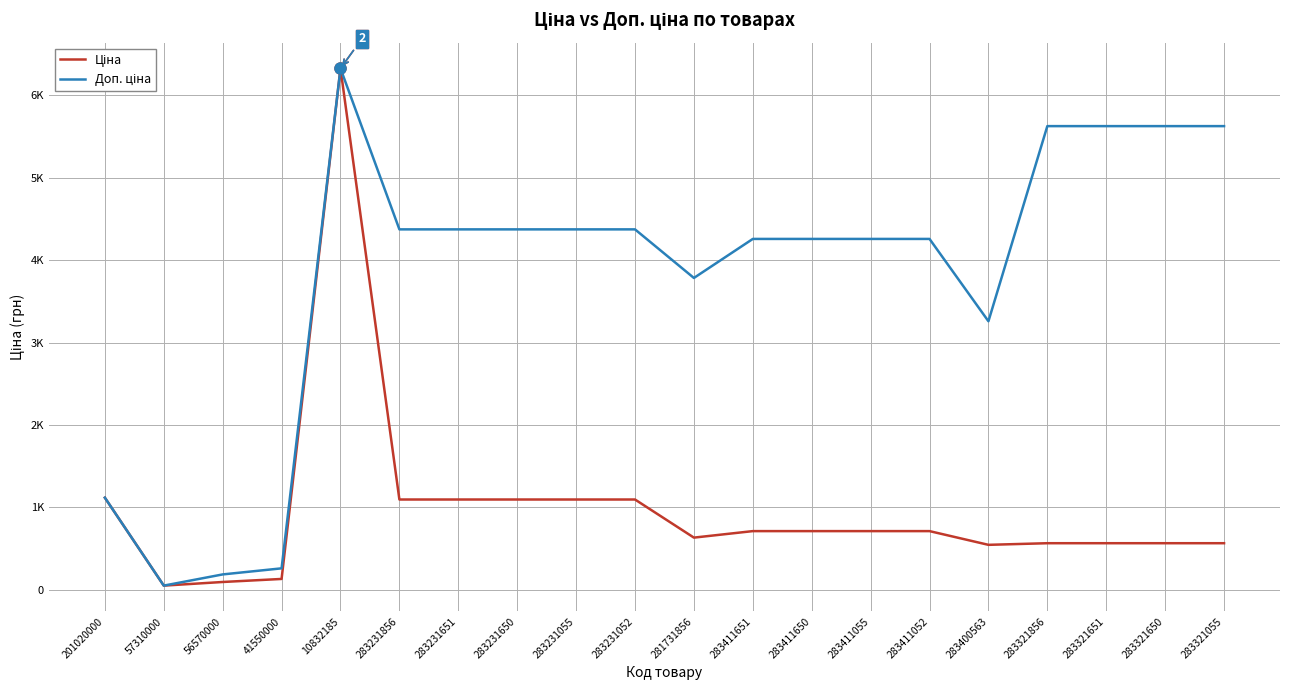

Which series has the largest total across all categories?

Доп. ціна